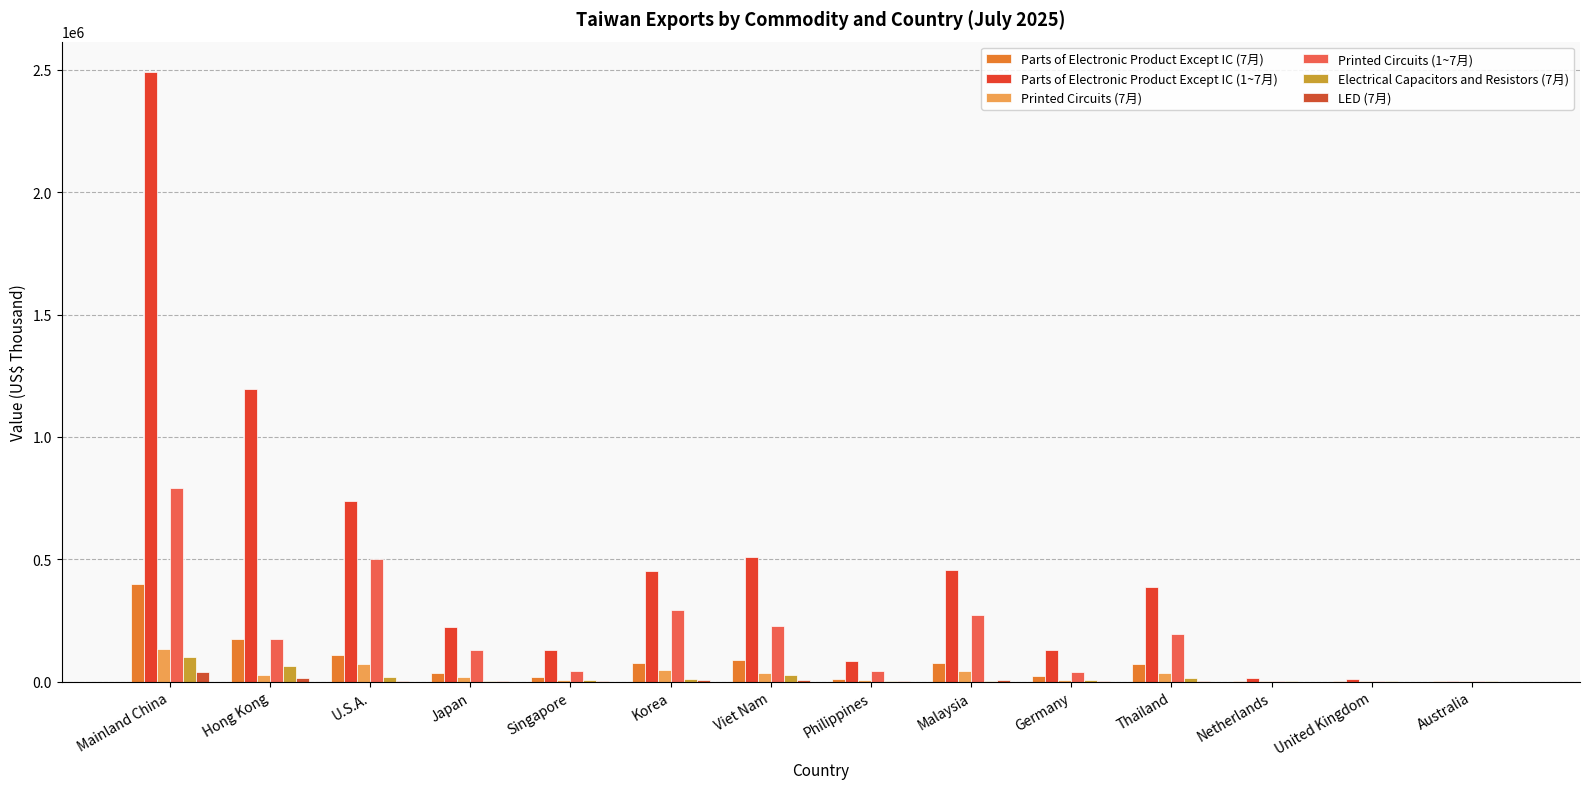

What value does the Printed Circuits (1~7月) series have at Viet Nam, to the nearest 100?

226800